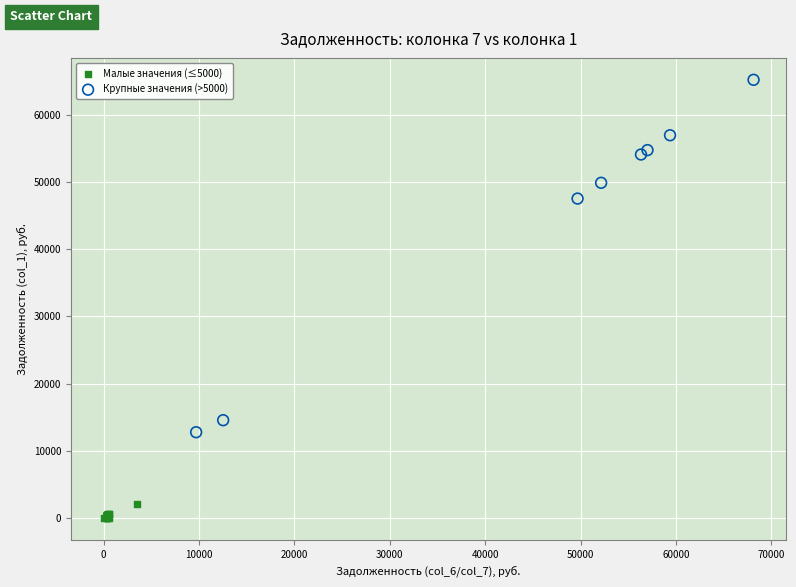

Which series reaches the maximum Y coordinate?

Крупные значения (>5000)